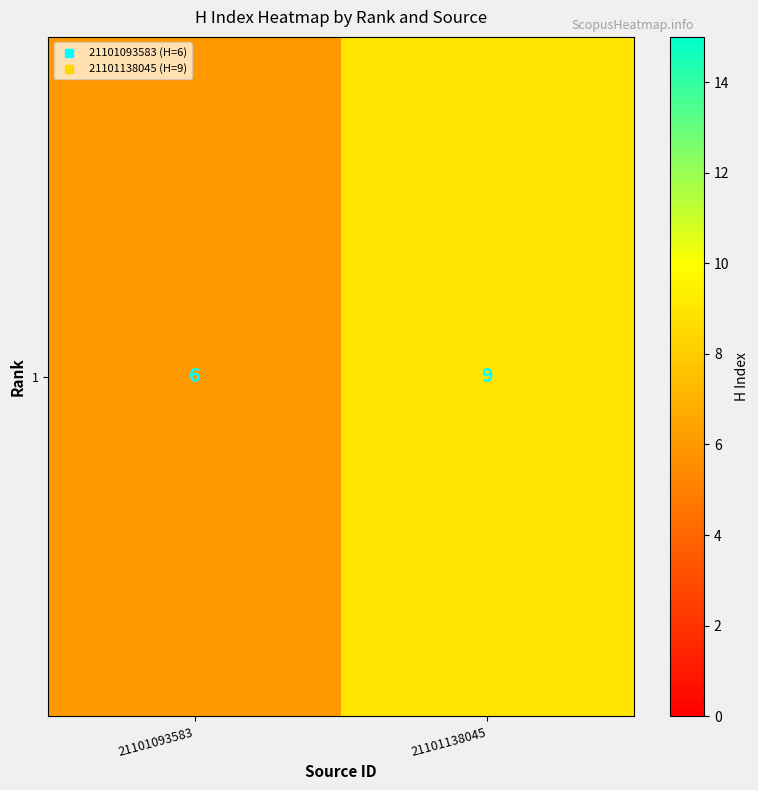

What is the difference between the maximum and minimum values?

3